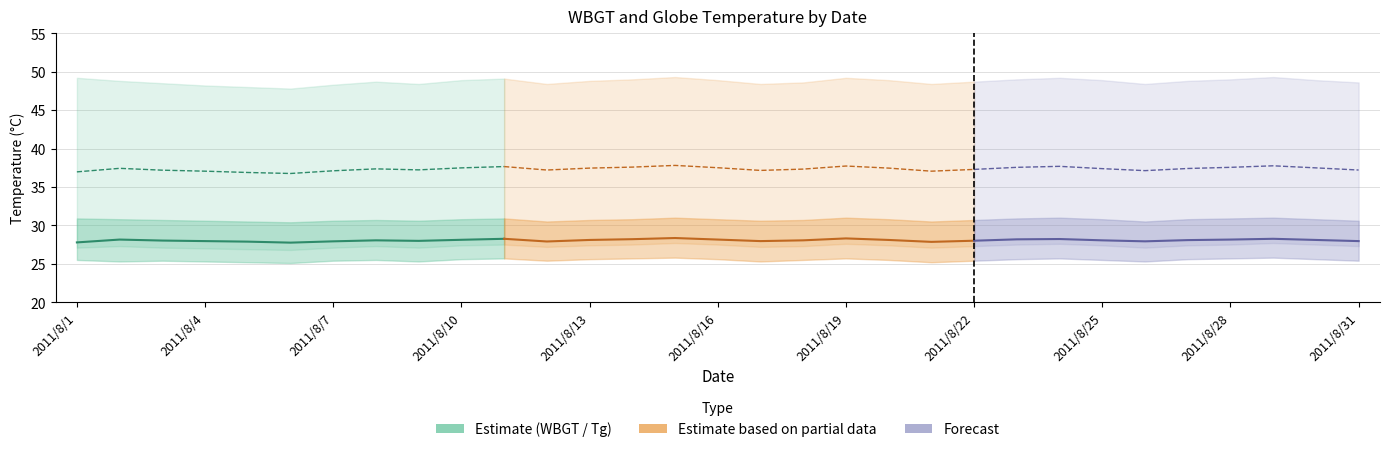

What is the total value across all series at 2011/8/1?

197.4